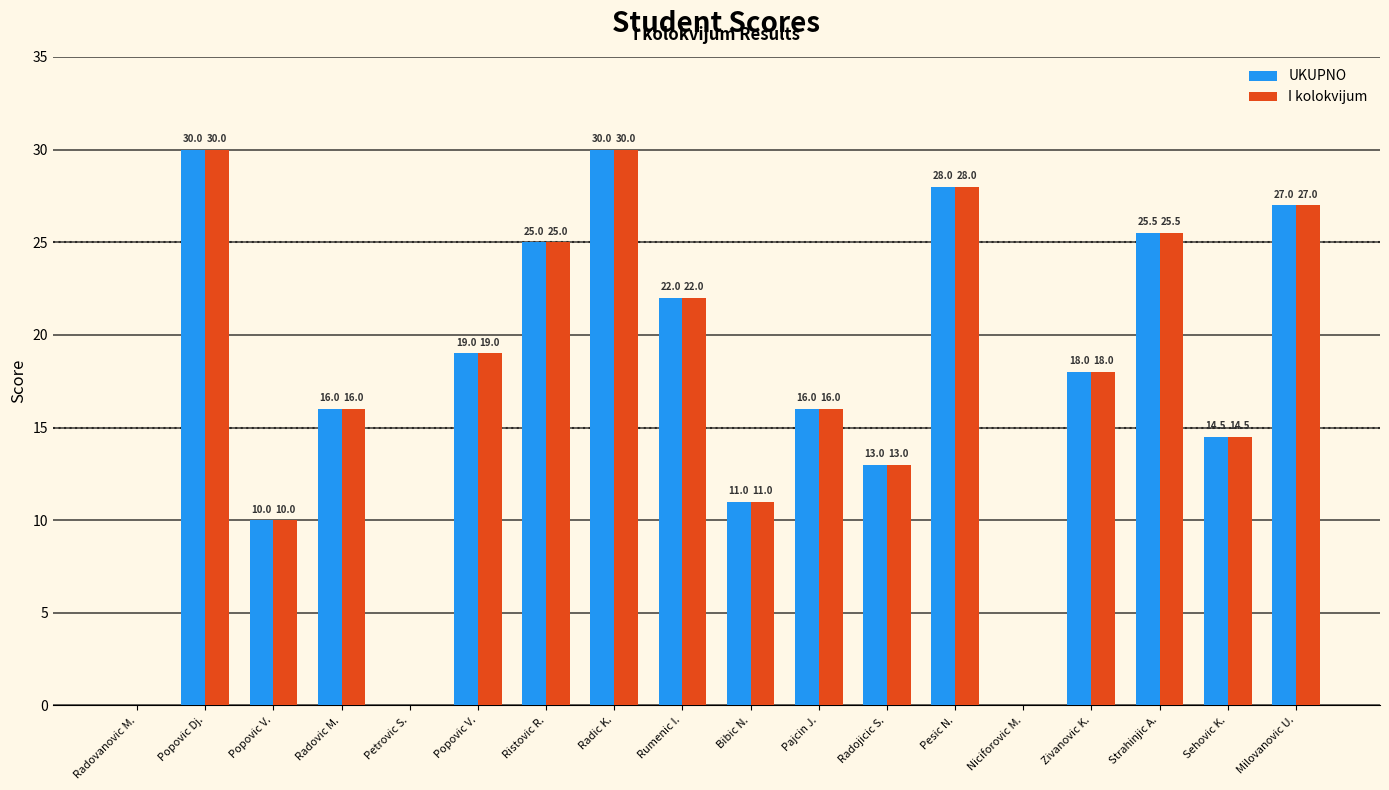

Reading left to right, transcribe all the data shown in this chart.

UKUPNO: 0.0	30.0	10.0	16.0	0.0	19.0	25.0	30.0	22.0	11.0	16.0	13.0	28.0	0.0	18.0	25.5	14.5	27.0
I kolokvijum: 0.0	30.0	10.0	16.0	0.0	19.0	25.0	30.0	22.0	11.0	16.0	13.0	28.0	0.0	18.0	25.5	14.5	27.0